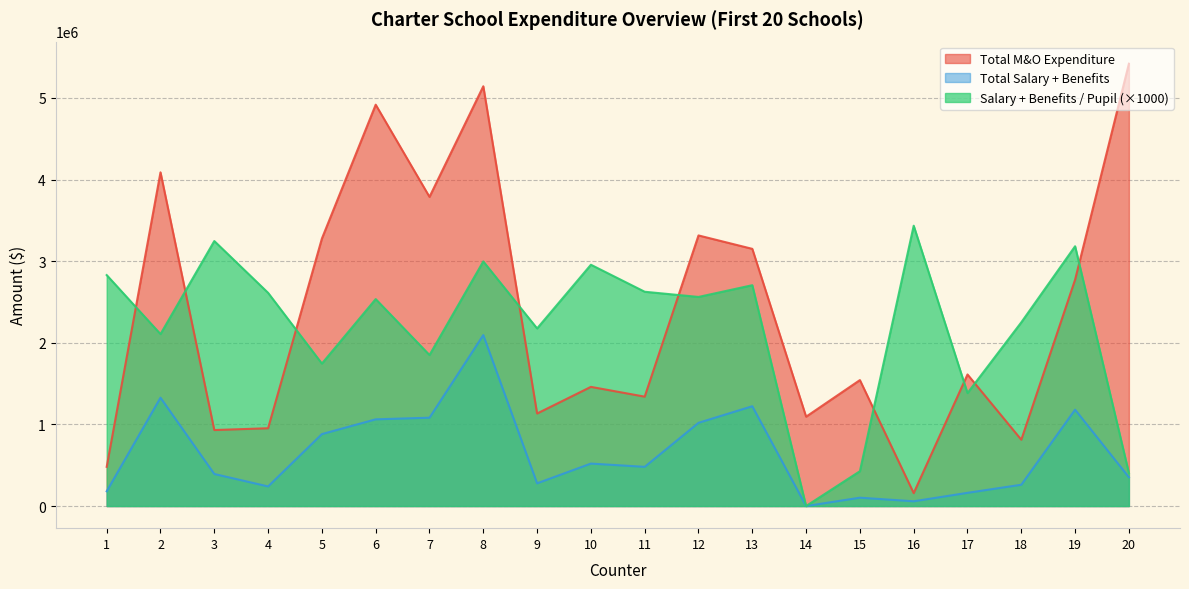

Read the Salary + Benefits / Pupil value at 15.

426808.0